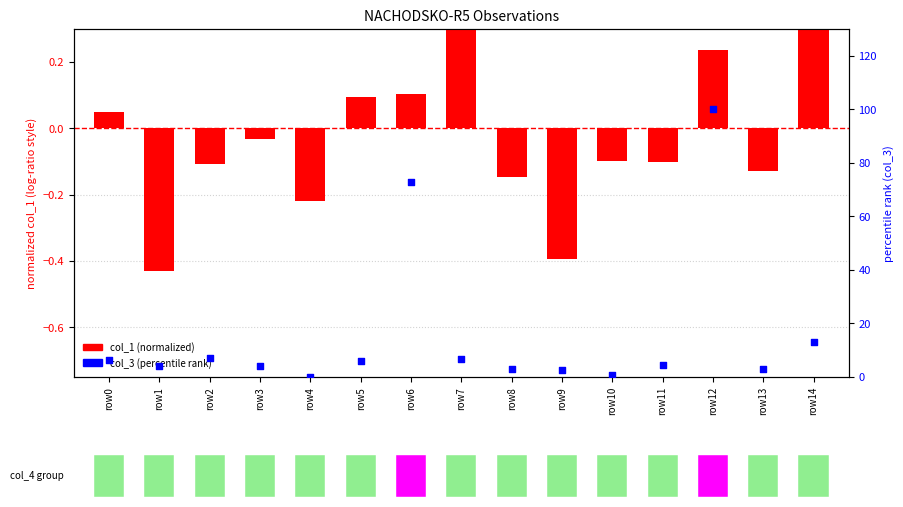

Which has a higher value, row9 or row13?

row13